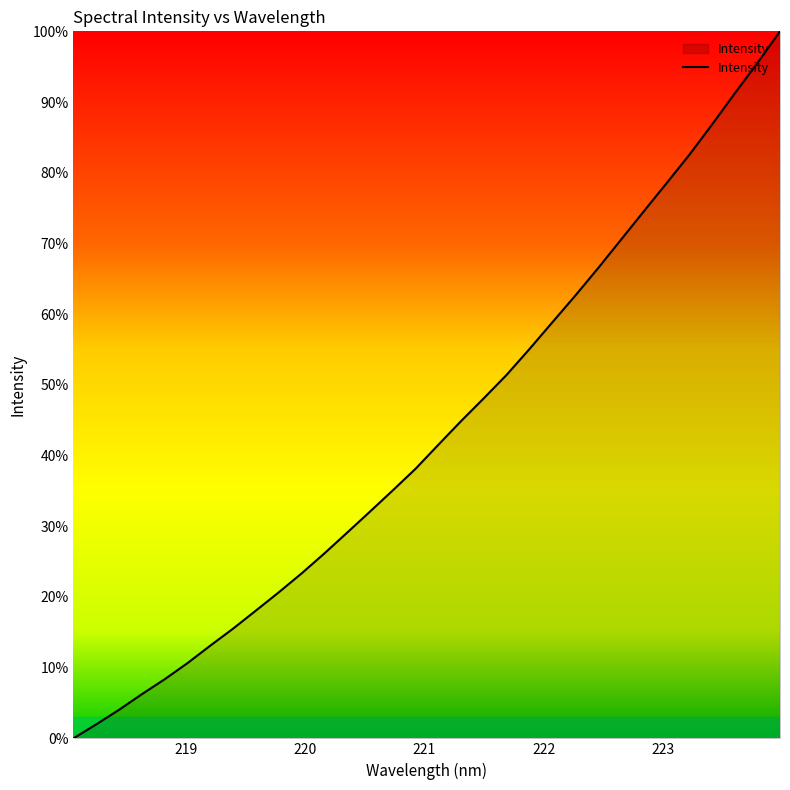

What is the greatest value displayed?

100.0